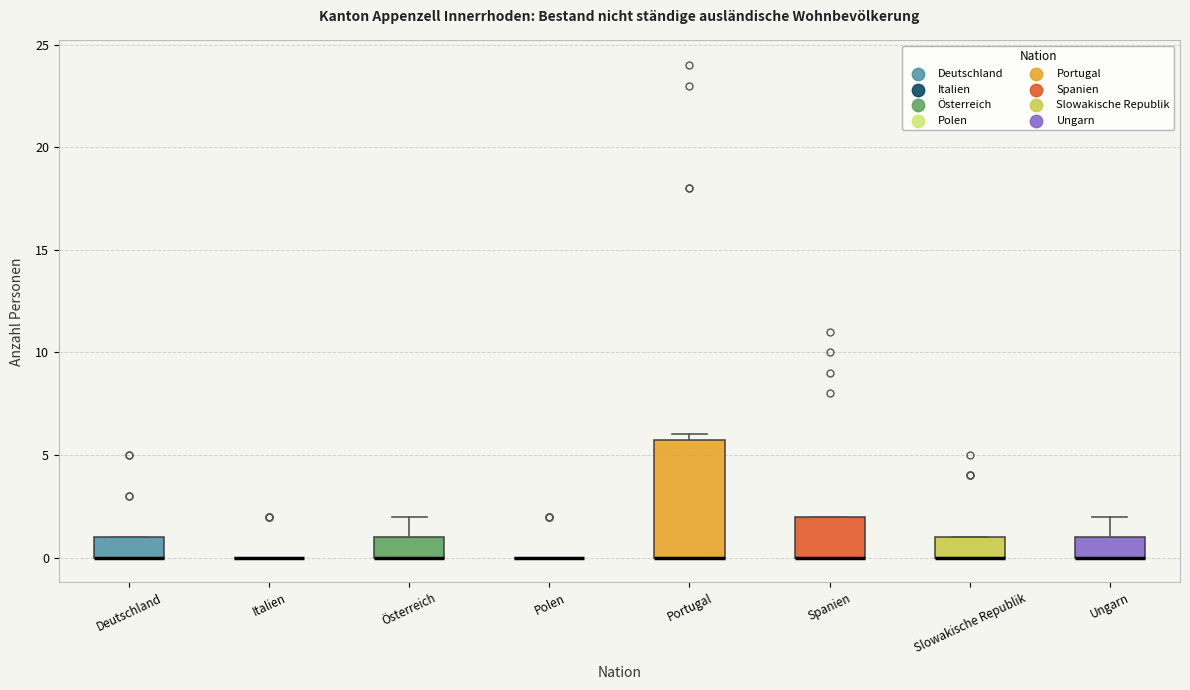

Reading left to right, transcribe this box plot: for each box, give where its median line is, the range the box spans, and where its two whiskers end, as read against the y-axis. The values are not printed on the chart, so give them approximately, as read against the axis.

Deutschland: median 0 (drawn on the box's lower edge), box 0 to 1, whiskers 0 to 1
Italien: box collapsed to a line at 0, whiskers 0 to 0
Österreich: median 0 (drawn on the box's lower edge), box 0 to 1, whiskers 0 to 2
Polen: box collapsed to a line at 0, whiskers 0 to 0
Portugal: median 0 (drawn on the box's lower edge), box 0 to 6, whiskers 0 to 6 (just above the box's upper edge)
Spanien: median 0 (drawn on the box's lower edge), box 0 to 2, whiskers 0 to 2
Slowakische Republik: median 0 (drawn on the box's lower edge), box 0 to 1, whiskers 0 to 1
Ungarn: median 0 (drawn on the box's lower edge), box 0 to 1, whiskers 0 to 2